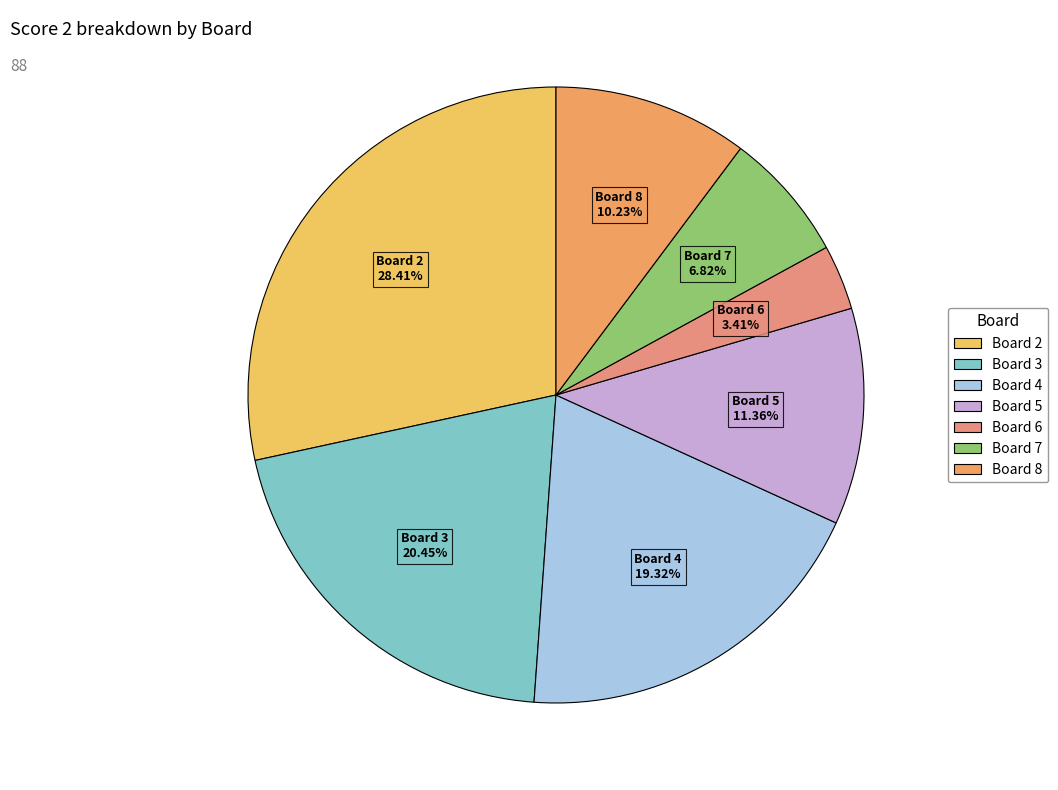

Count the number of slices in the pie.

7